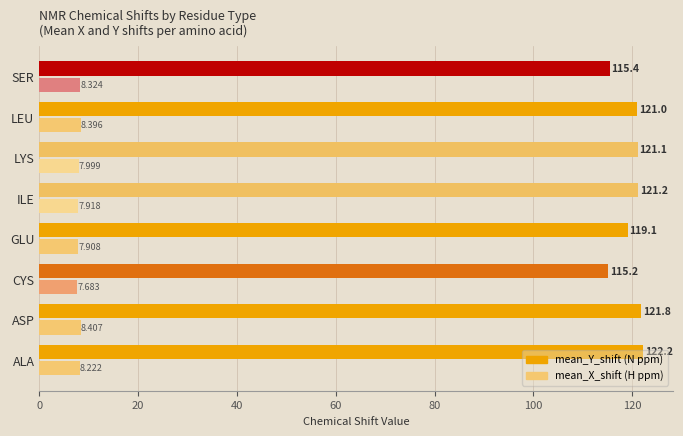

At which category is the sum across all series the highest?

ALA